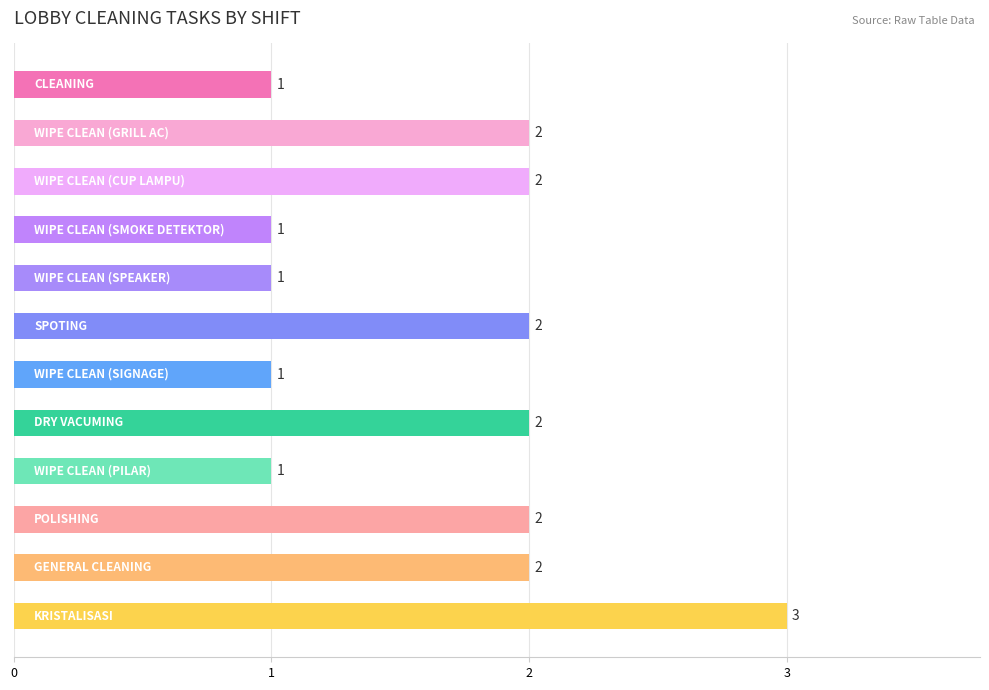

How many values are between 1 and 2?

11